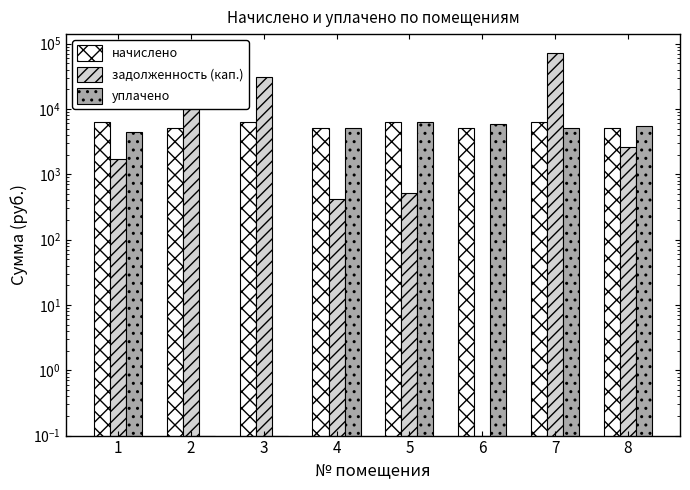

What is the difference between the уплачено values at 8 and 3?

5449.0